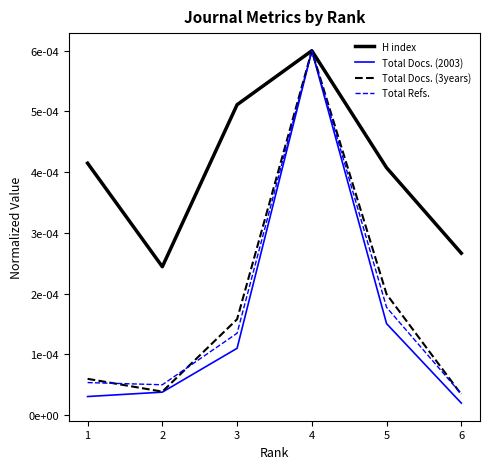

What are all the series names shown in the legend?

H index, Total Docs. (2003), Total Docs. (3years), Total Refs.